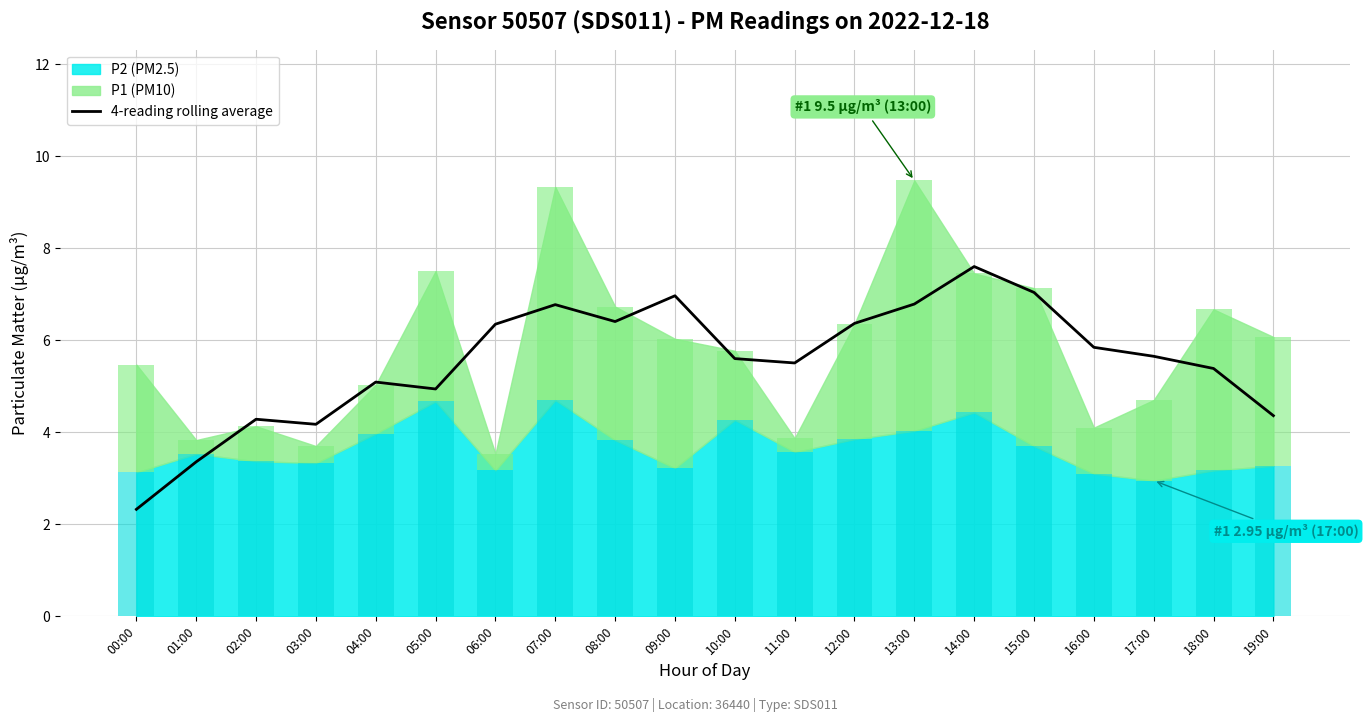

Which has a higher value, 04:00 or 12:00?

12:00